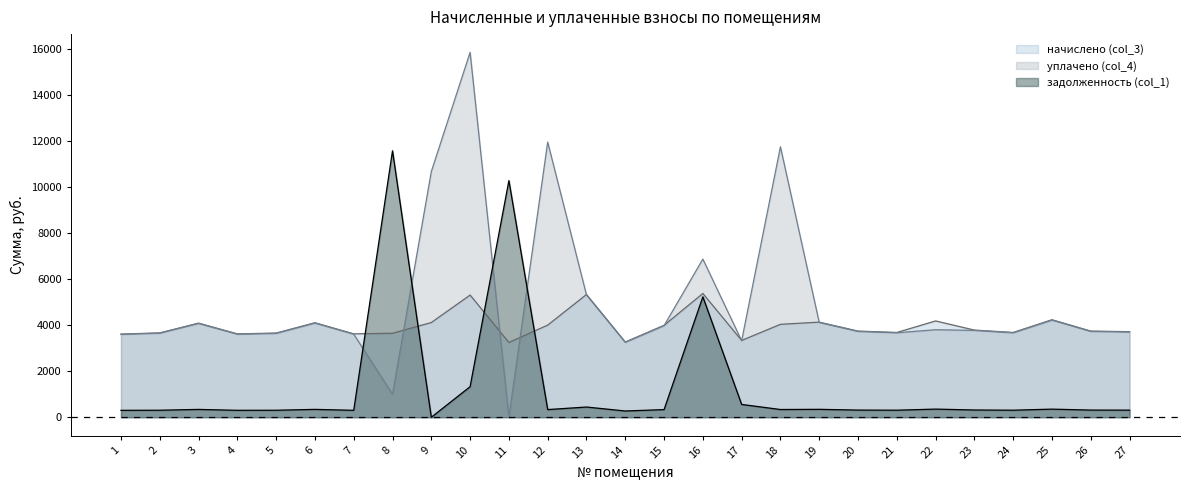

What is the total value across all series at 25?

8805.3